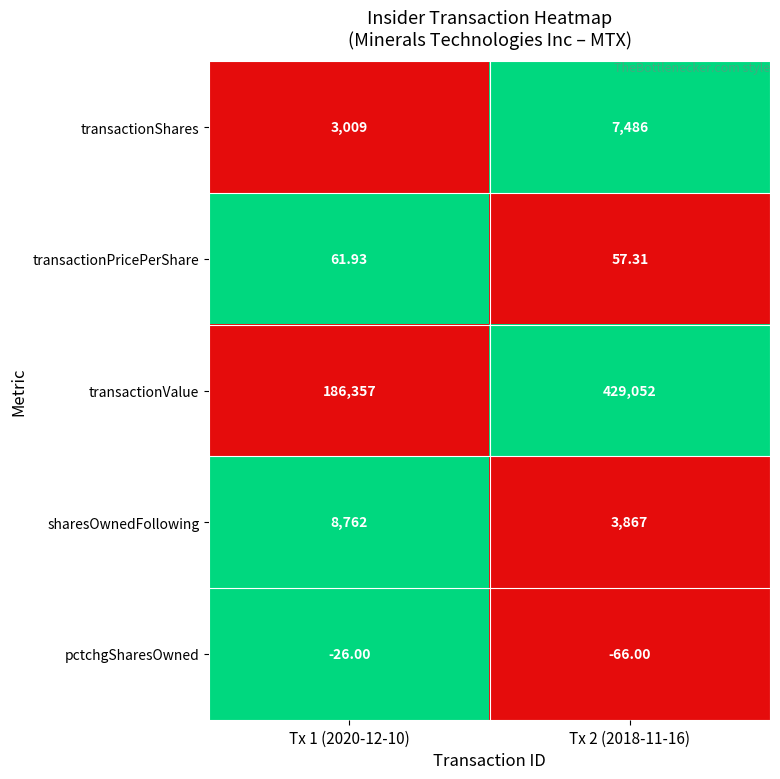

What is the spread (max minus min) of values at Tx 2 (2018-11-16)?

429118.0